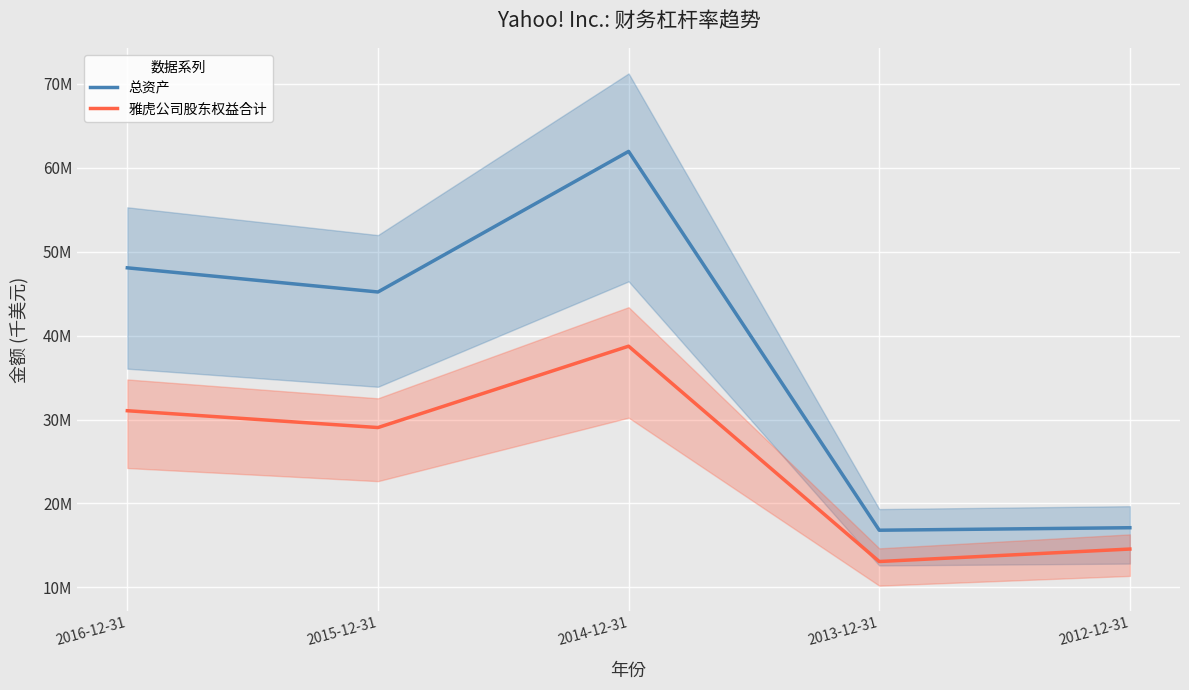

At which label does 雅虎公司股东权益合计 reach its minimum?

2013-12-31